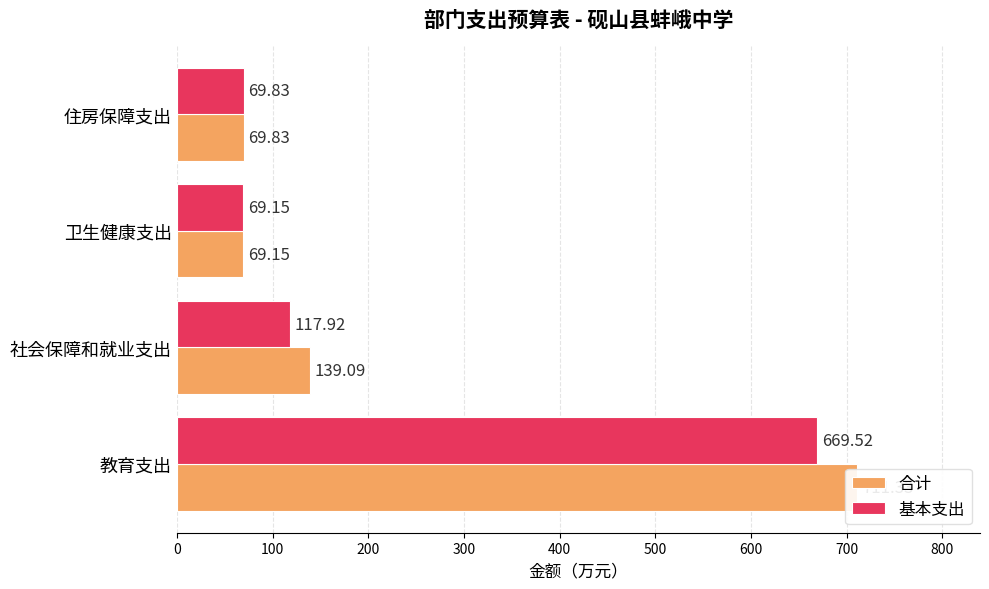

What are all the series names shown in the legend?

合计, 基本支出